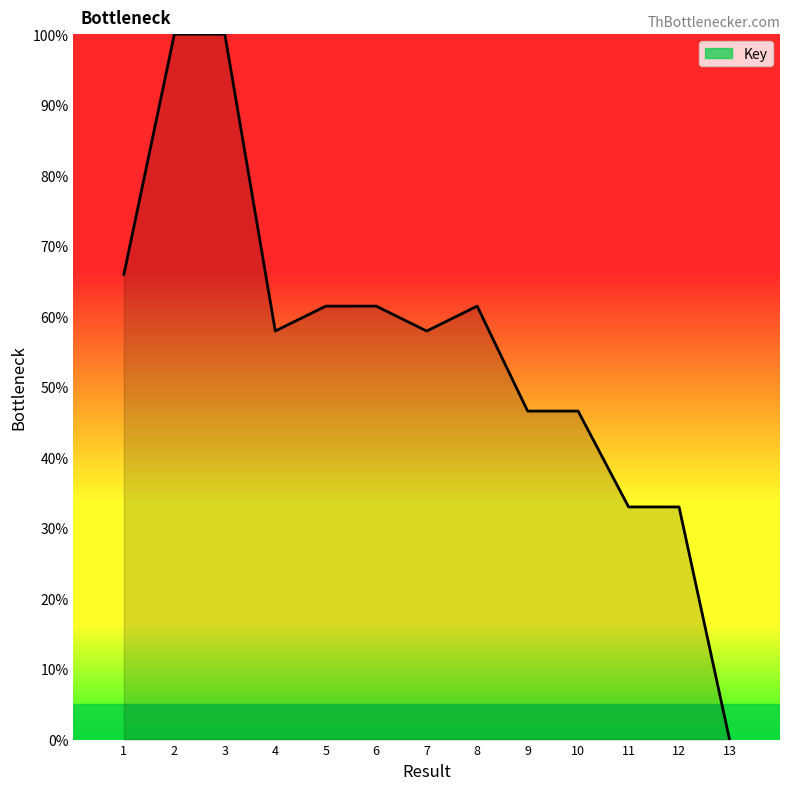

The value at 6 is 38.7. True or false?

False